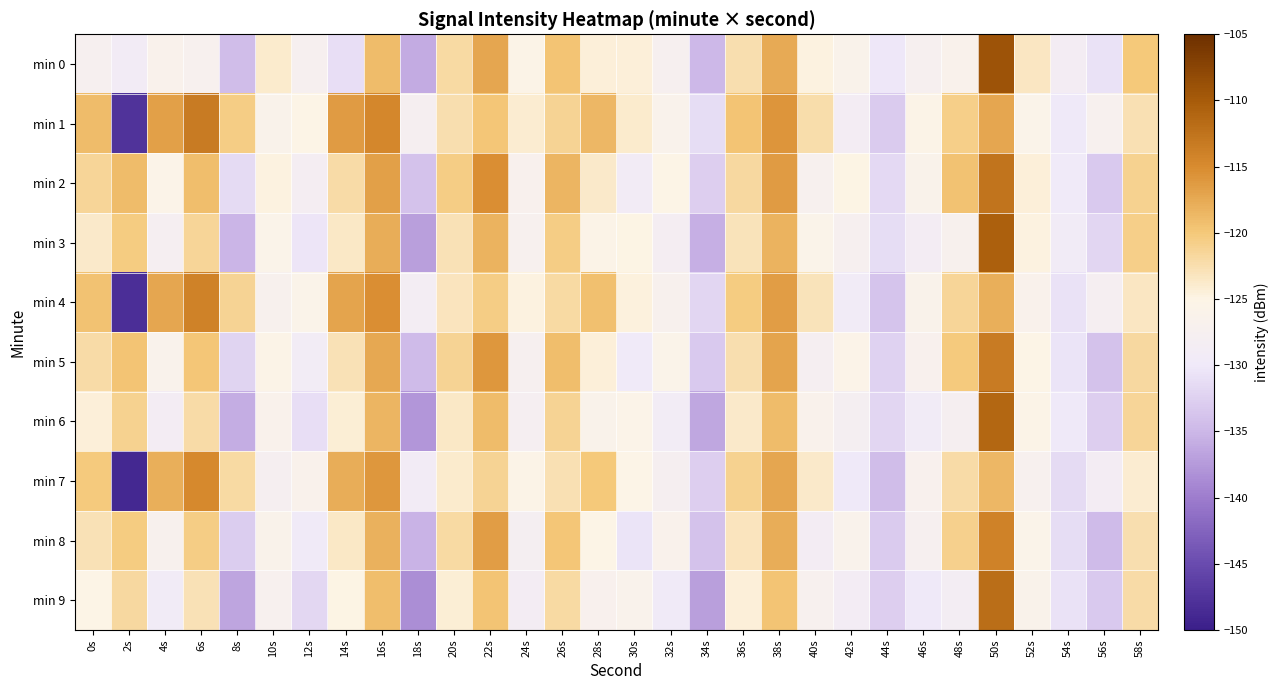

Which label corresponds to the smallest value in the chart?

2s